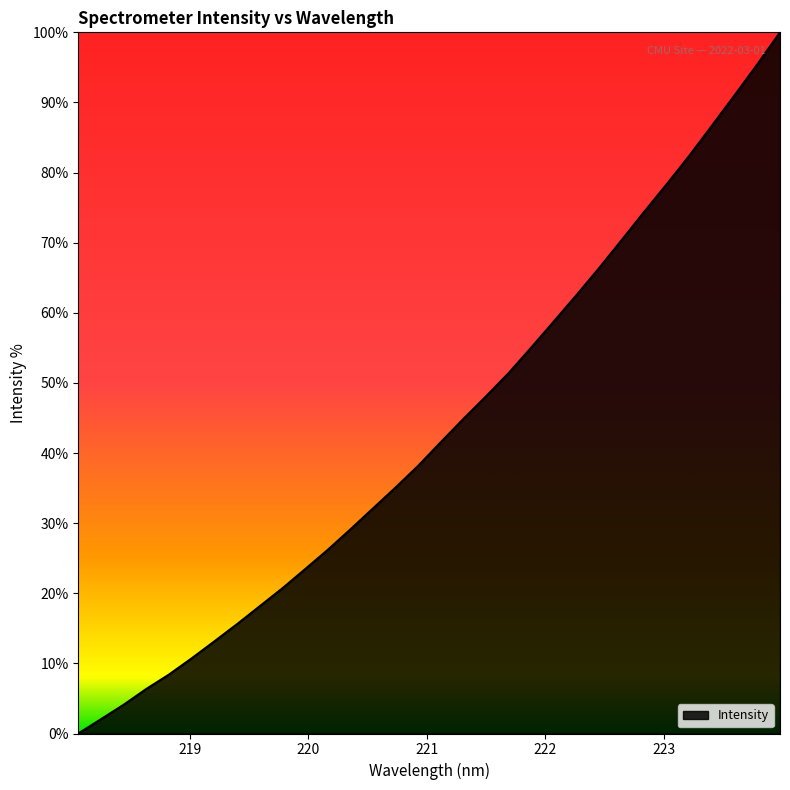

What is the greatest value displayed?

100.0